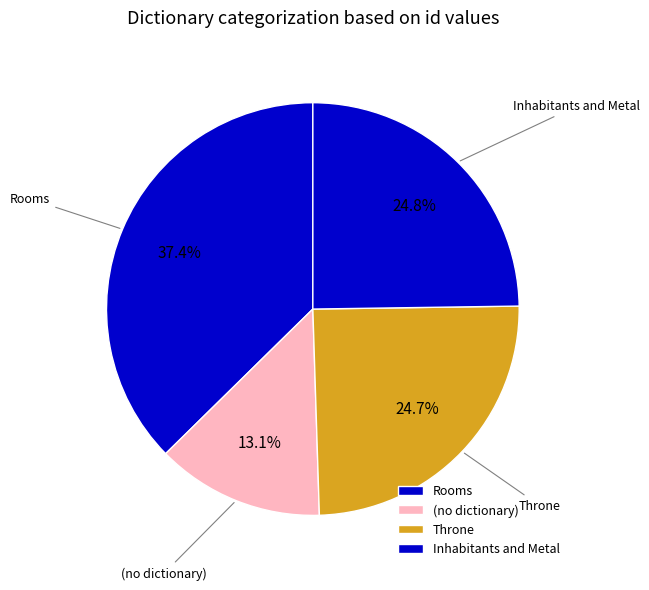

How many slices are in this pie chart?

4